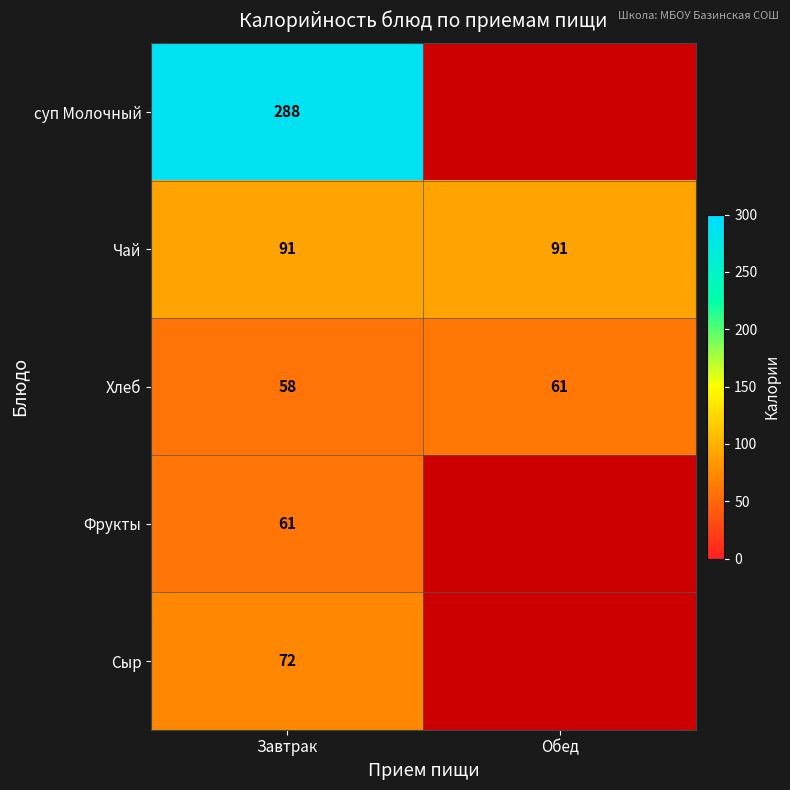

The Фрукты series shows 102.2 at Завтрак. True or false?

False